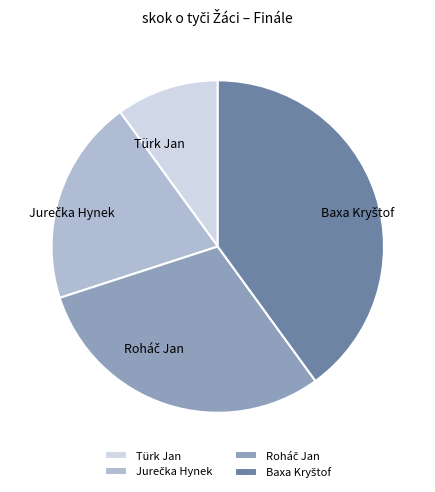

The Türk Jan slice represents 1% of the pie. True or false?

False